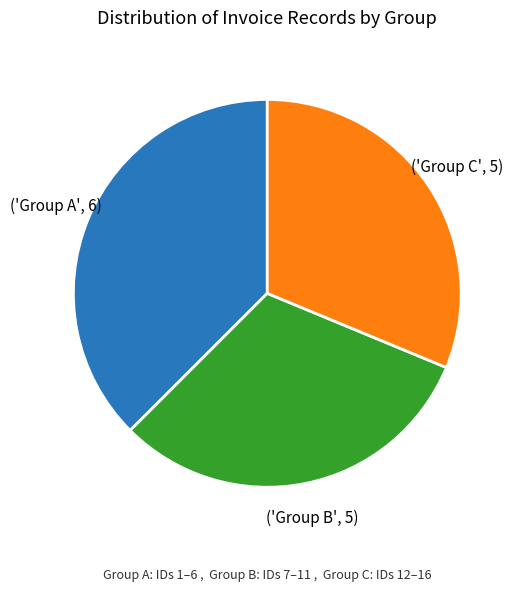

Does any single category account for the majority?

No